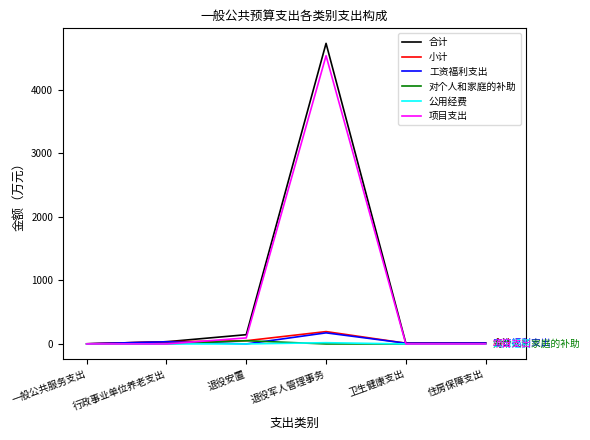

Is the value of 项目支出 at 退役军人管理事务 greater than the value of 小计 at 卫生健康支出?

Yes